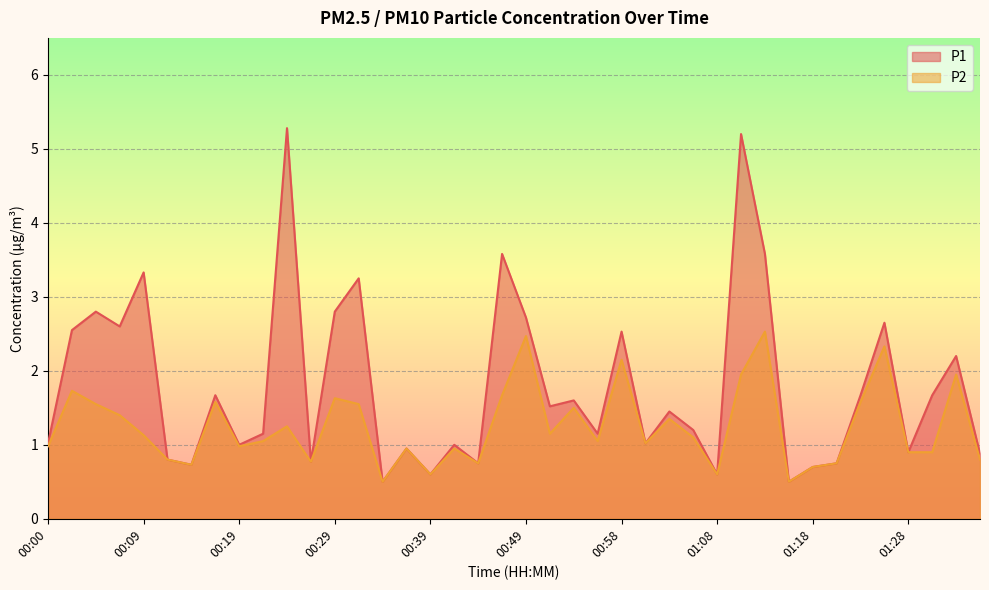

Reading left to right, transcribe all the data shown in this chart.

P1: 1.0	2.5	2.8	2.6	3.3	0.8	0.7	1.7	1.0	1.1	5.3	0.8	2.8	3.2	0.5	0.9	0.6	1.0	0.8	3.6	2.7	1.5	1.6	1.1	2.5	1.0	1.4	1.2	0.6	5.2	3.6	0.5	0.7	0.8	1.7	2.6	0.9	1.7	2.2	0.9
P2: 1.0	1.7	1.6	1.4	1.1	0.8	0.7	1.6	1.0	1.1	1.2	0.8	1.6	1.6	0.5	0.9	0.6	0.9	0.8	1.7	2.5	1.1	1.5	1.1	2.1	1.0	1.4	1.1	0.6	1.9	2.5	0.5	0.7	0.8	1.6	2.3	0.9	0.9	1.9	0.8